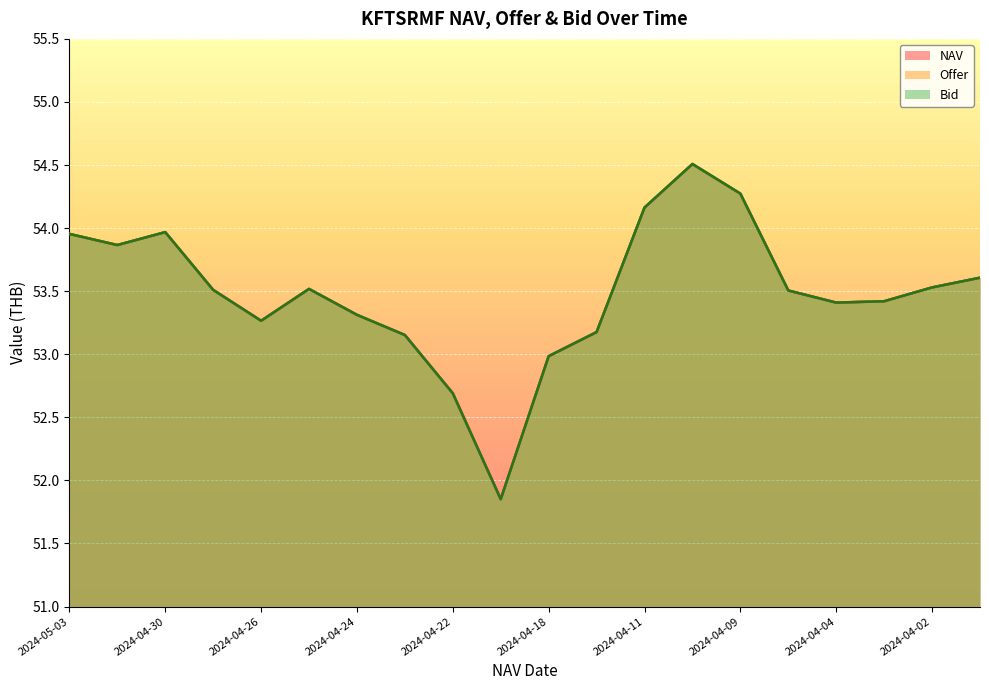

At how many categories does at least one series exceed 53?

17